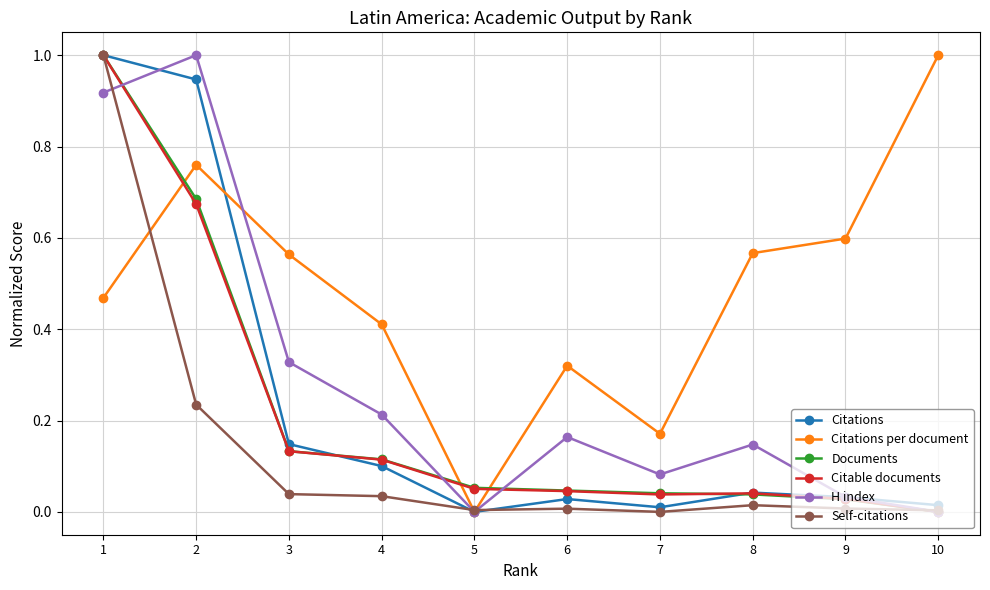

What is the approximate value of Self-citations at 1?

1.0